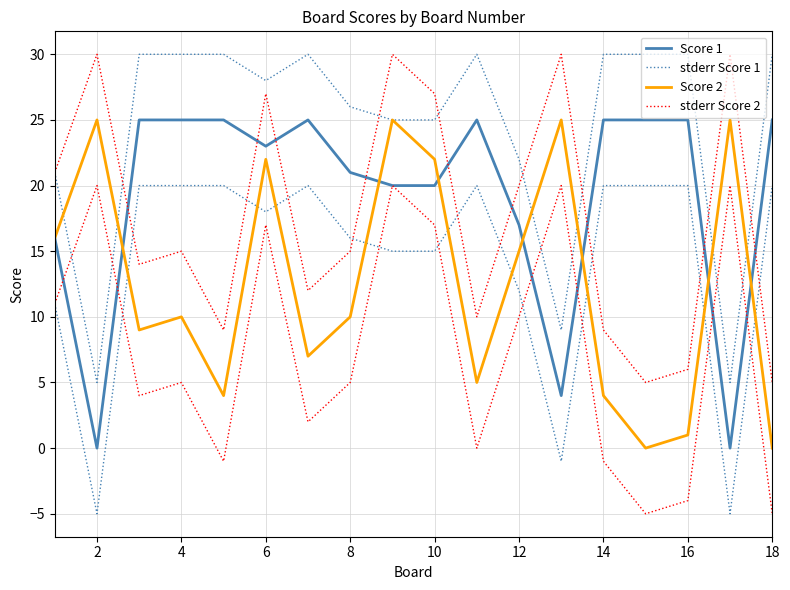

What are all the series names shown in the legend?

Score 1, stderr Score 1, Score 2, stderr Score 2